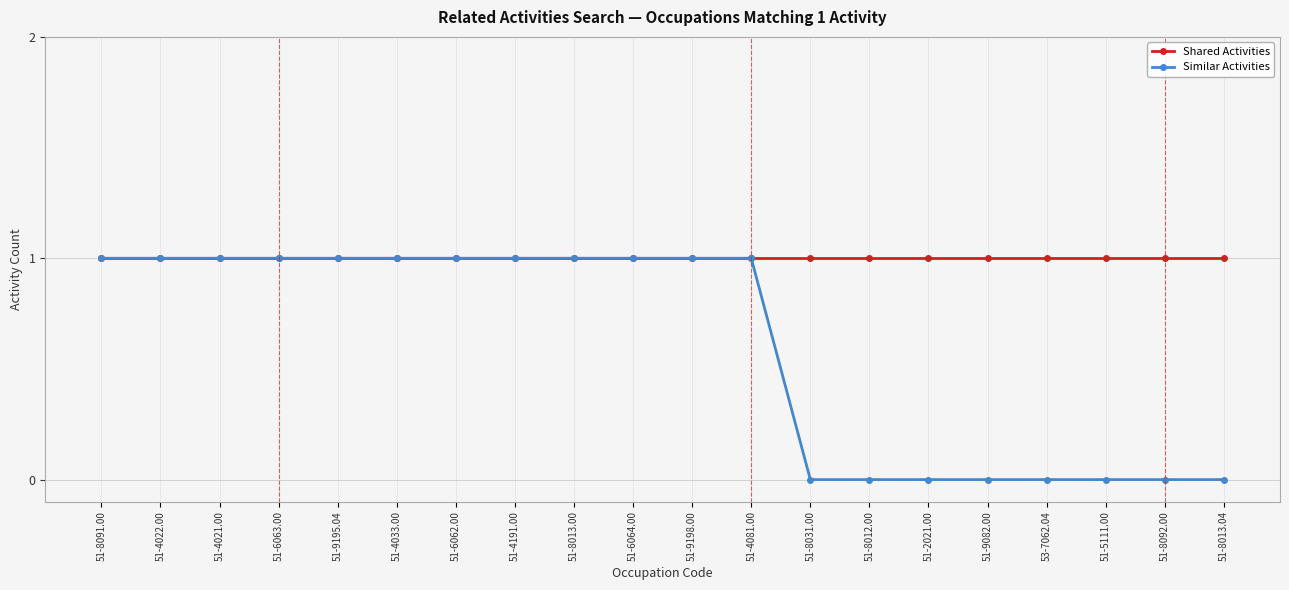

How many series are shown in this chart?

2